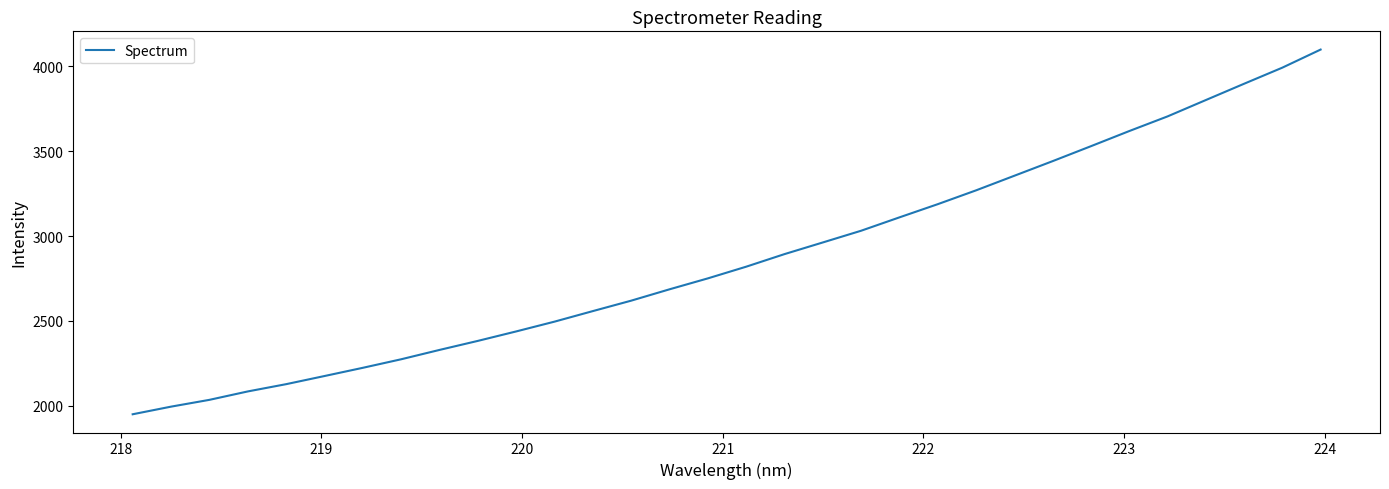

What is the difference between the maximum and minimum values?

2148.9